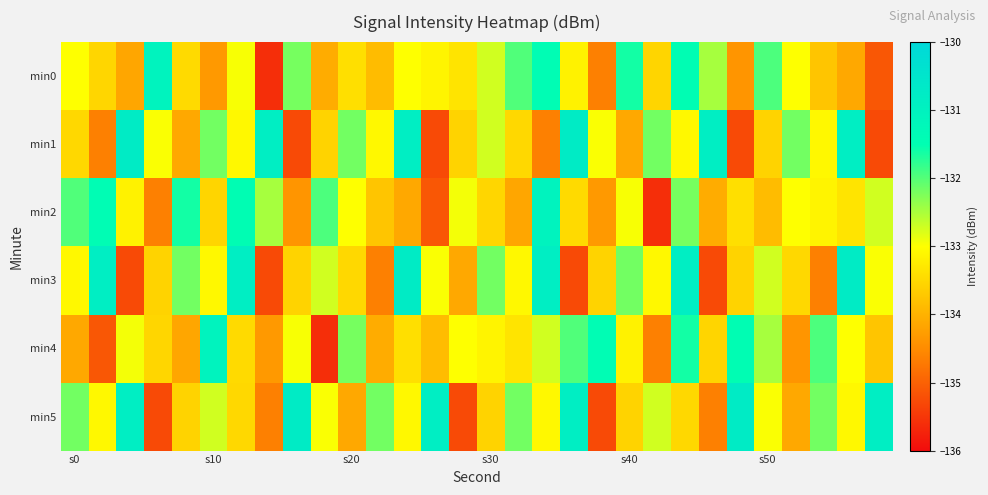

At which category is the sum across all series the highest?

22